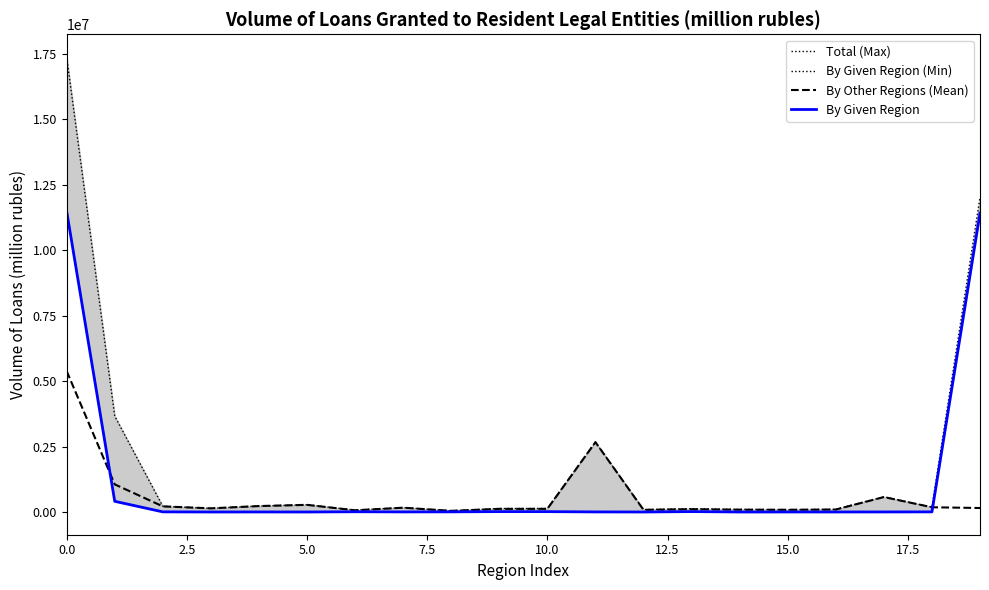

What is the difference between the highest and lowest values at 10?

120334